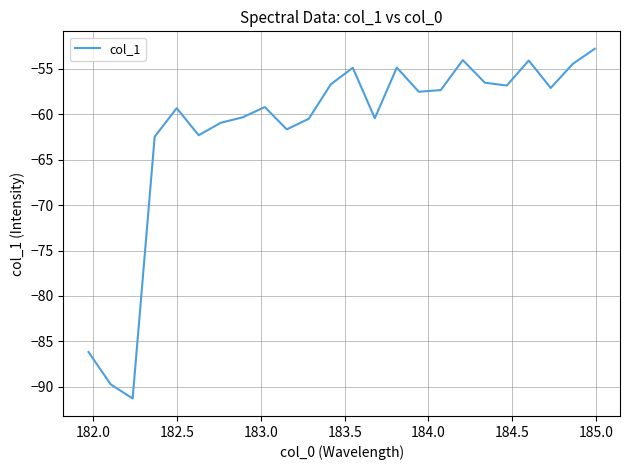

What is the difference between the maximum and minimum values?

38.5